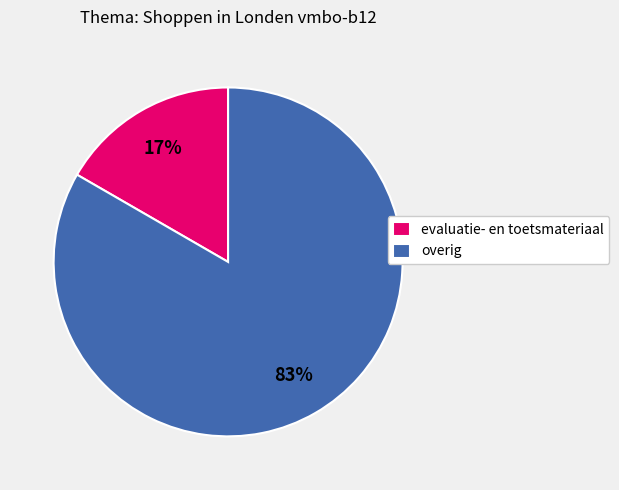

Between evaluatie- en toetsmateriaal and overig, which is larger?

overig